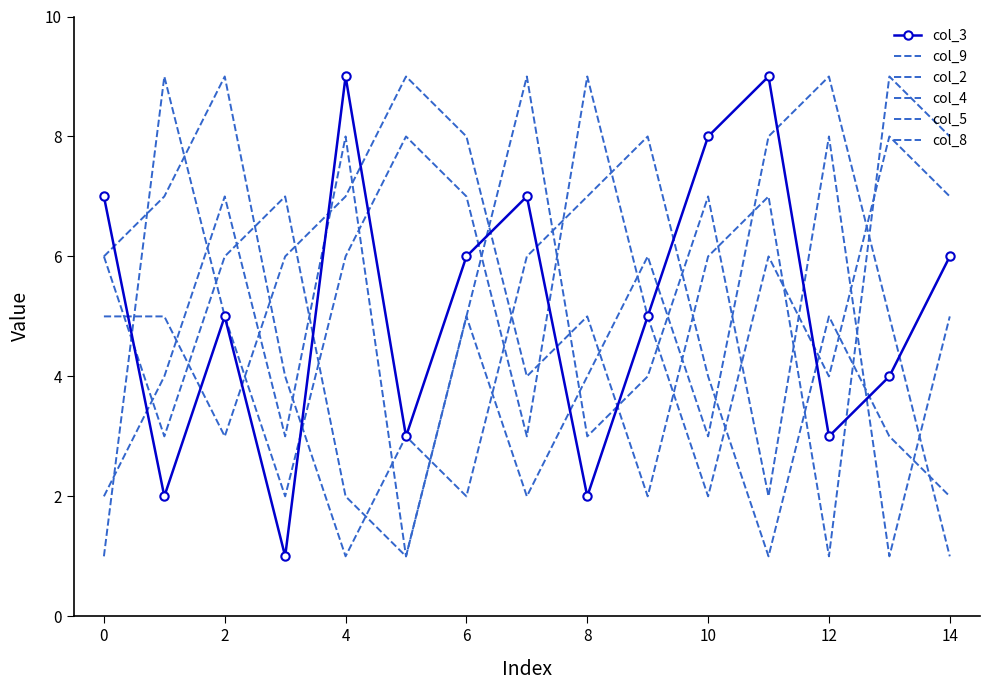

In col_4, how many points are lower than both neighbors (excluding endpoints)?

4